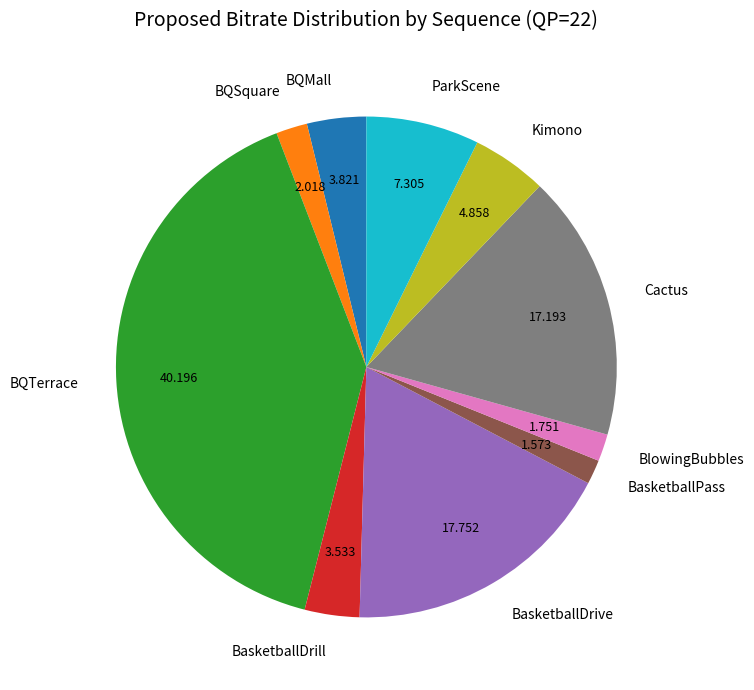

Combined, do BasketballPass and BQMall account for over 50%?

No